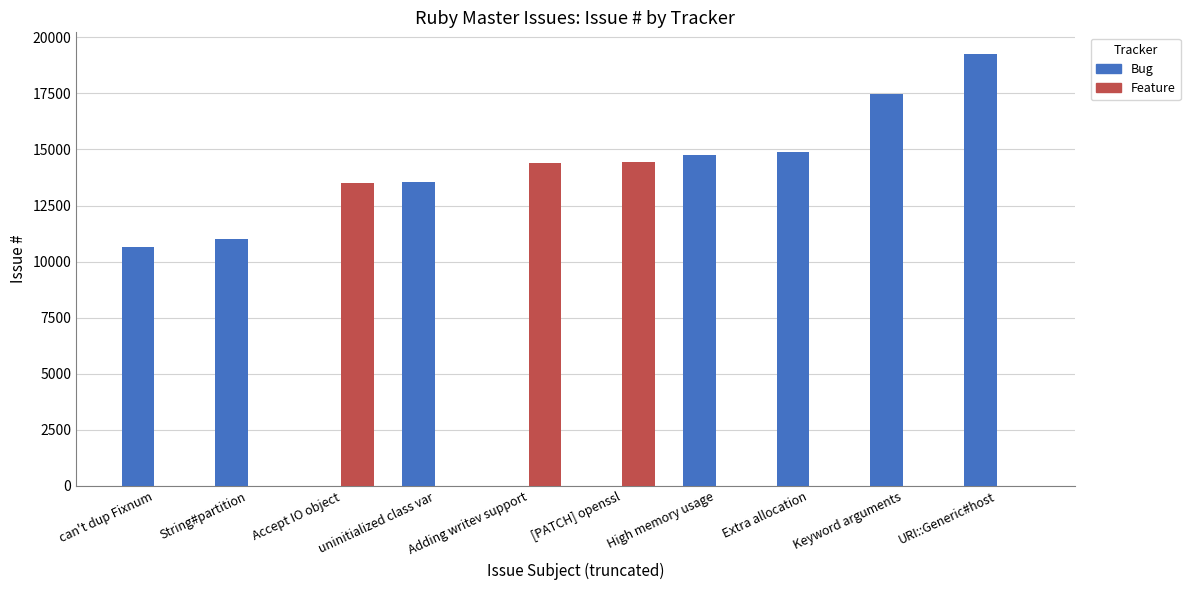

The value of Bug at Accept IO object is 0. True or false?

True